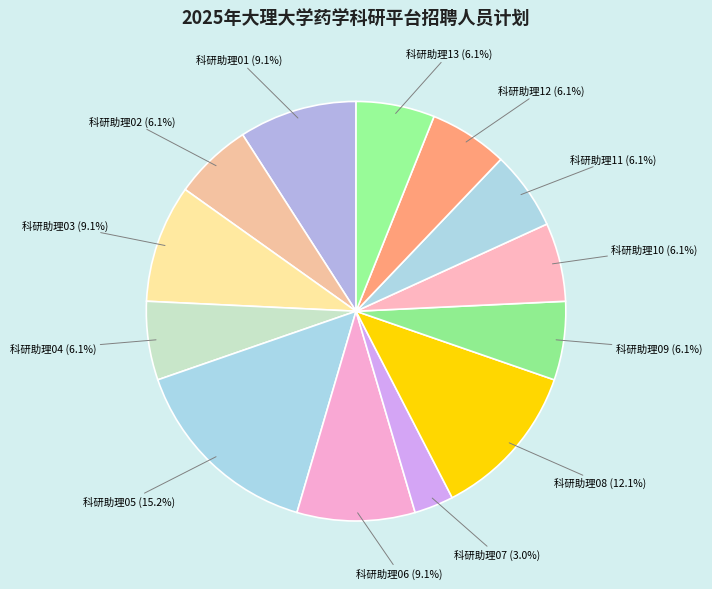

Count the number of slices in the pie.

13